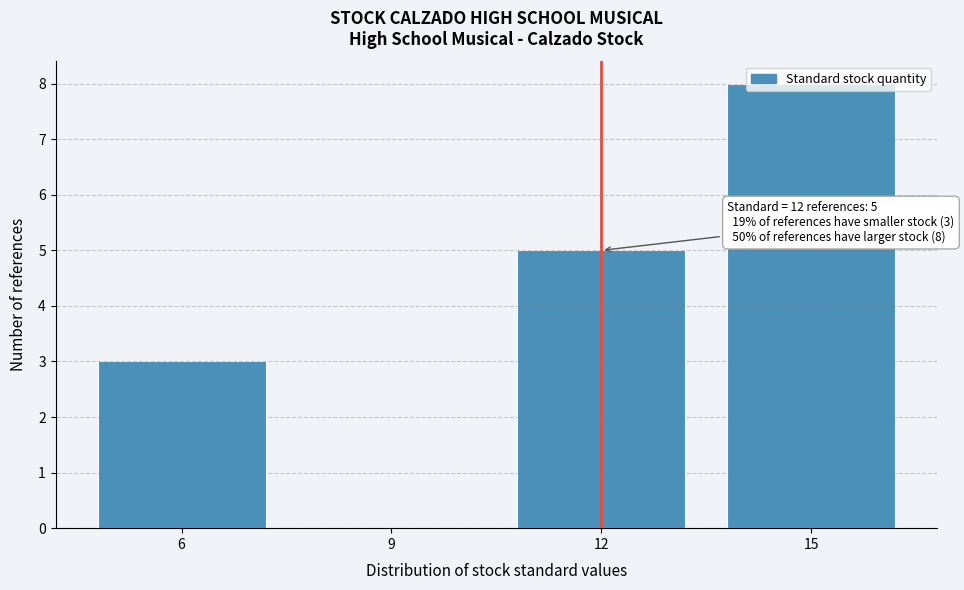

What is the change in value from 6 to 12?

+2